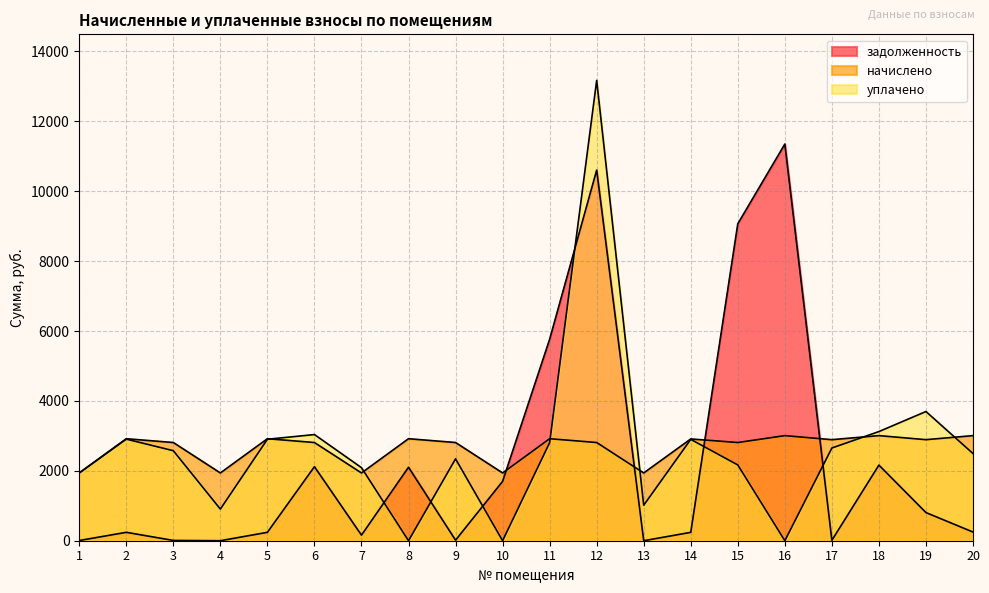

Which has a higher value, 14 or 9?

14